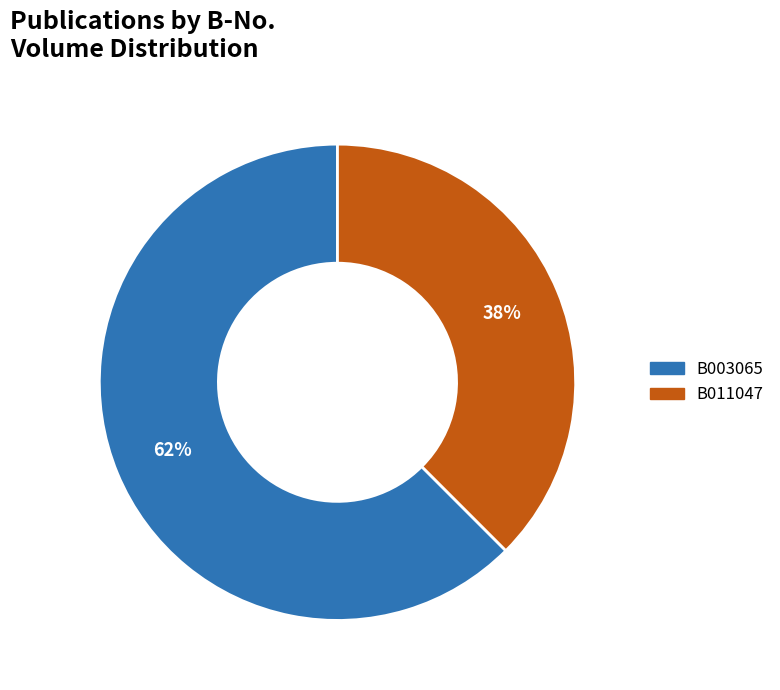

Rank the categories by value from lowest to highest.

B011047, B003065